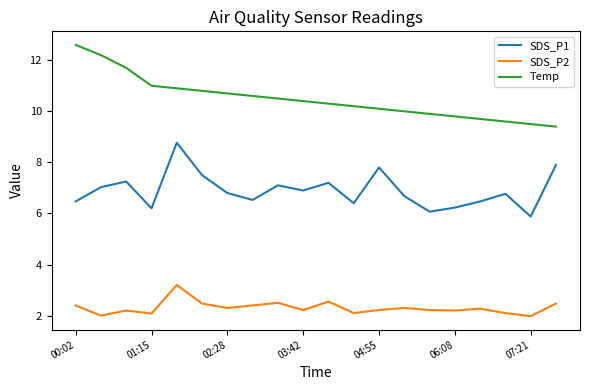

What is the difference between the maximum and minimum values in the SDS_P1 series?

2.9